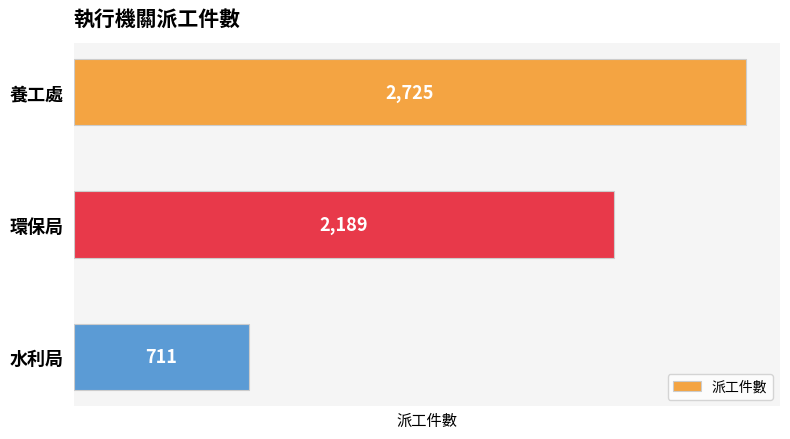

What is the value of the 2nd bar from the top?

2189